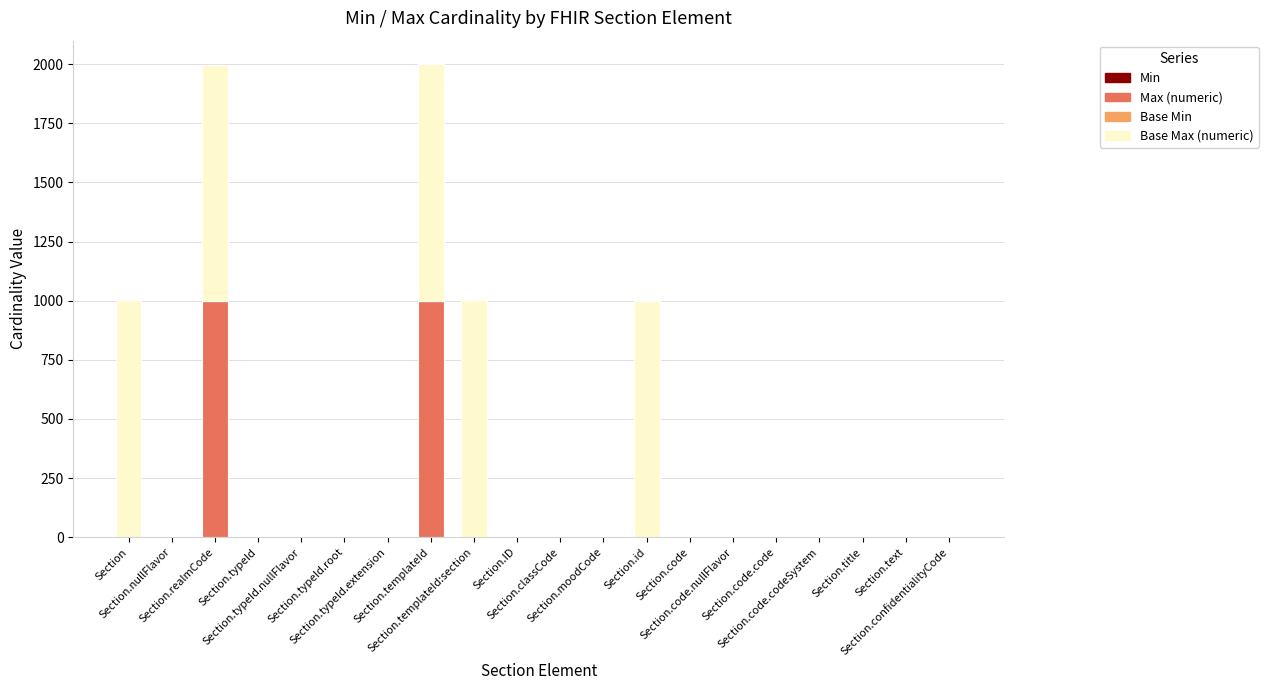

How many categories are shown in the chart?

20